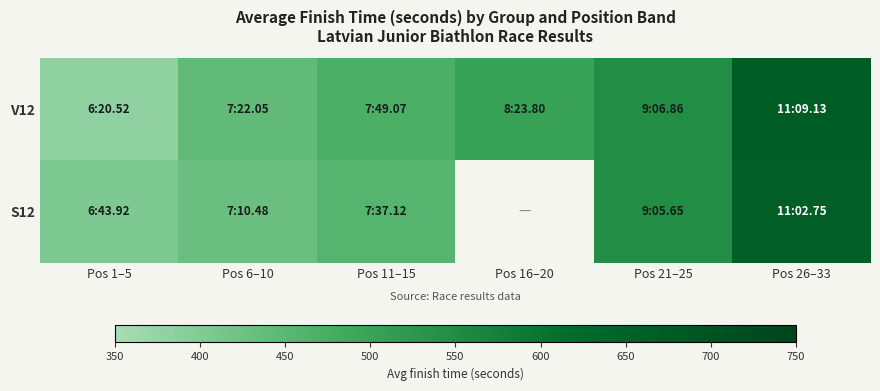

List the series in order of their peak value, lowest first.

S12, V12